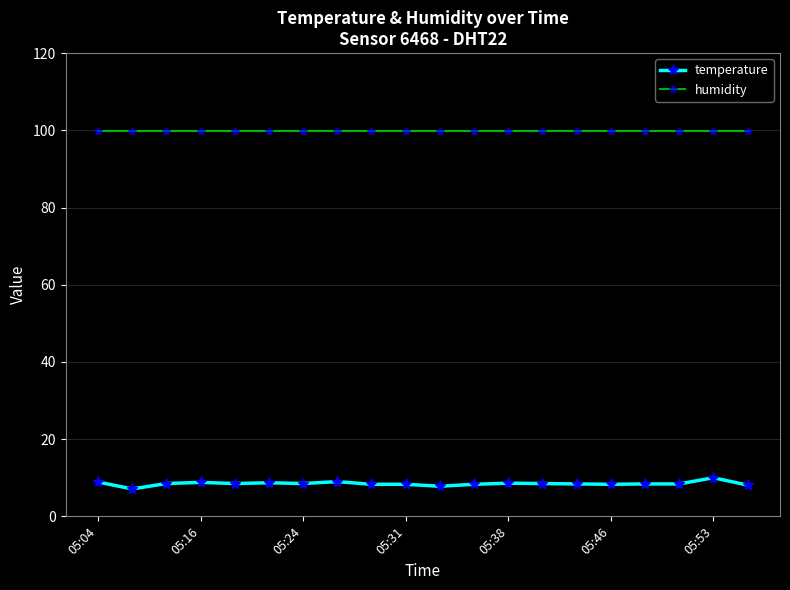

True or false: temperature and humidity intersect in this chart.

False